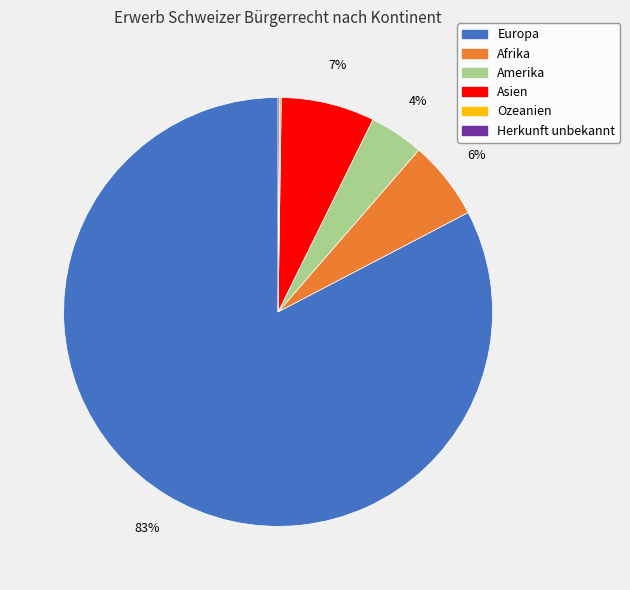

The Asien slice represents 7% of the pie. True or false?

True